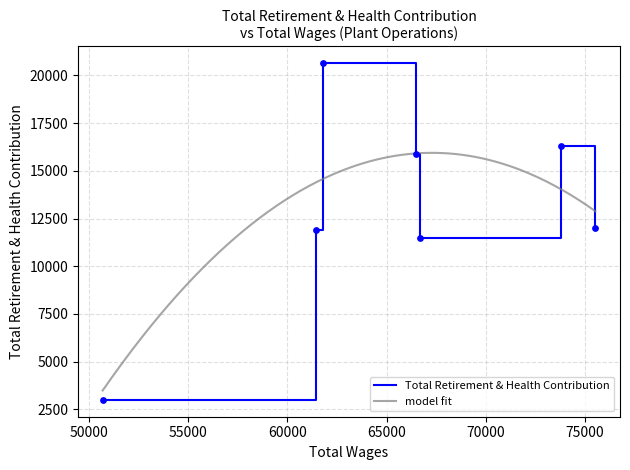

Which has a higher value, 73789.0 or 66672.0?

73789.0